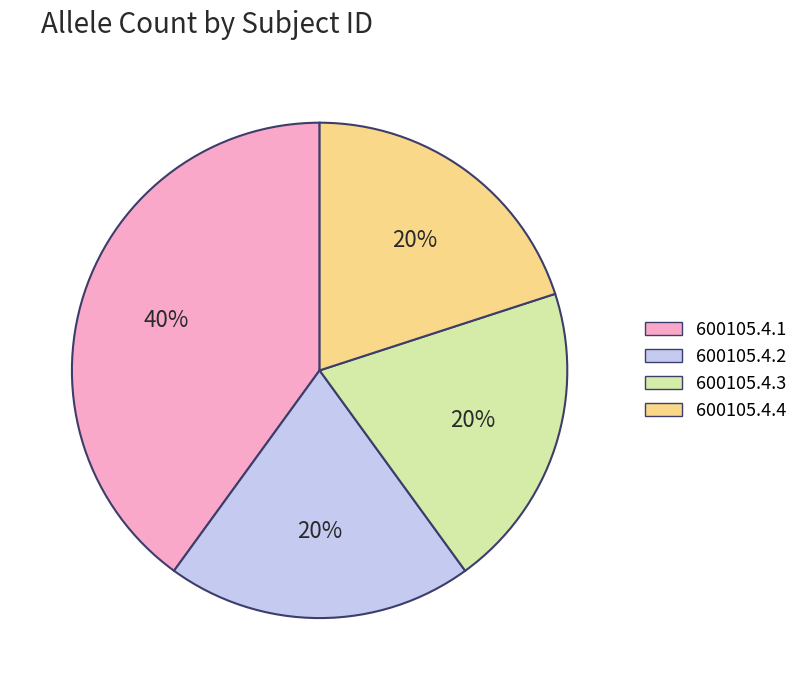

To the nearest percent, what percentage of the pie is 600105.4.3?

20%